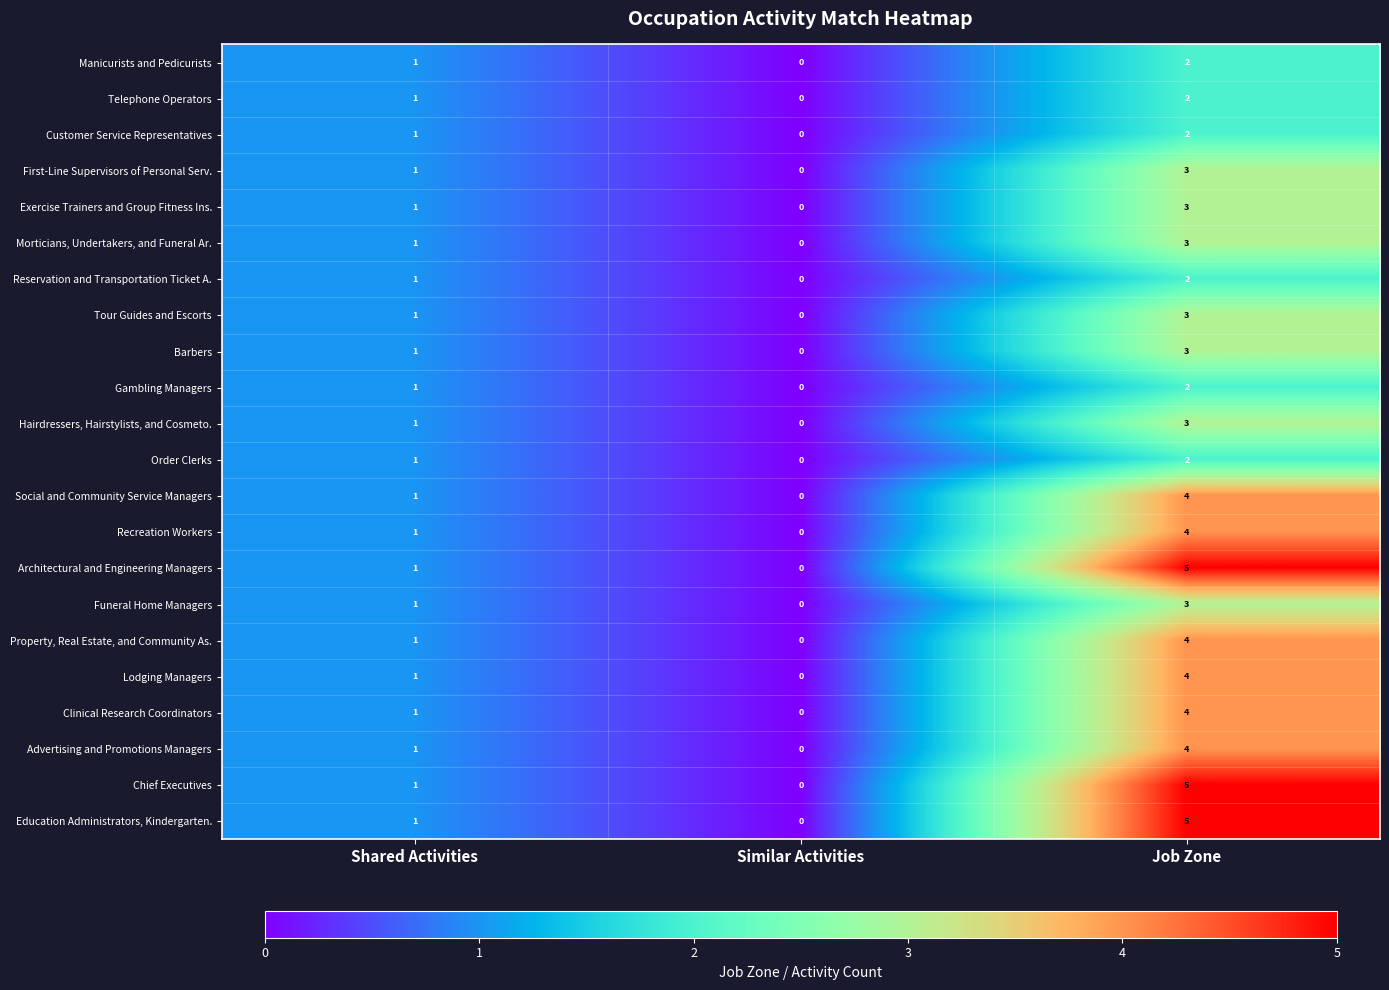

What is the total value across all series at Shared Activities?

22